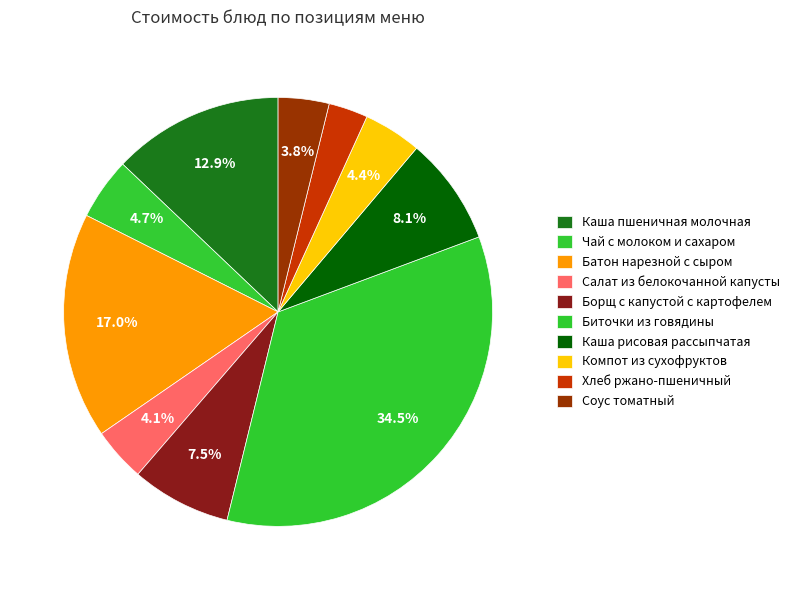

Which has a higher value, Батон нарезной с сыром or Каша пшеничная молочная?

Батон нарезной с сыром